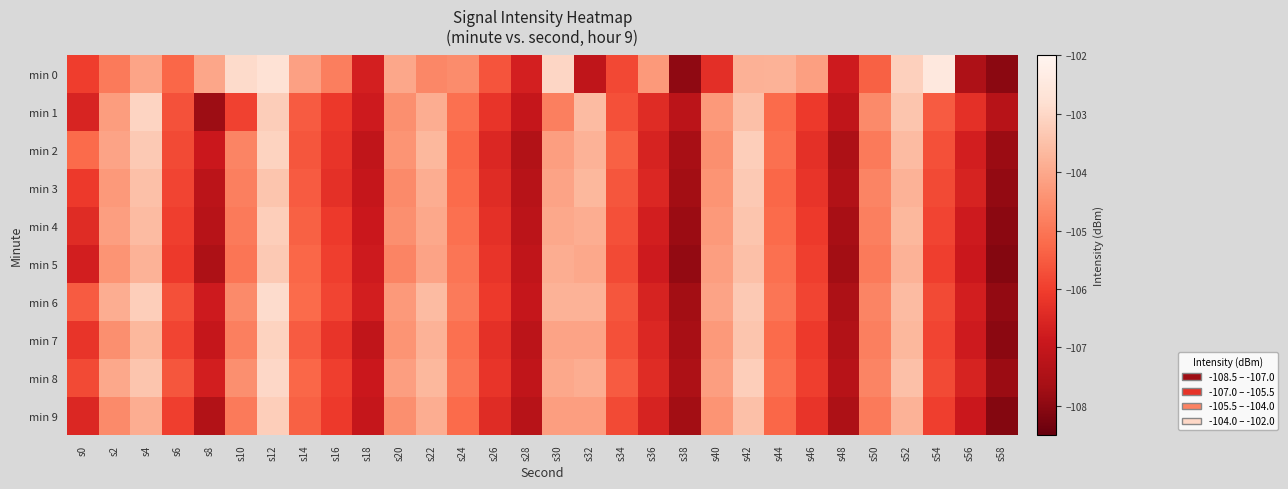

List the series in order of their peak value, lowest first.

min 3, min 5, min 4, min 9, min 2, min 7, min 1, min 8, min 6, min 0